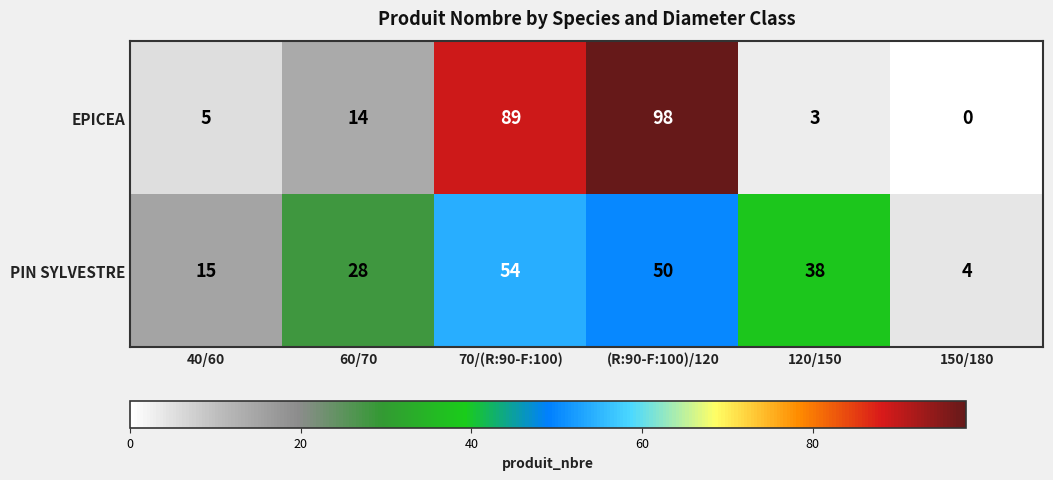

At how many categories does at least one series exceed 35?

3